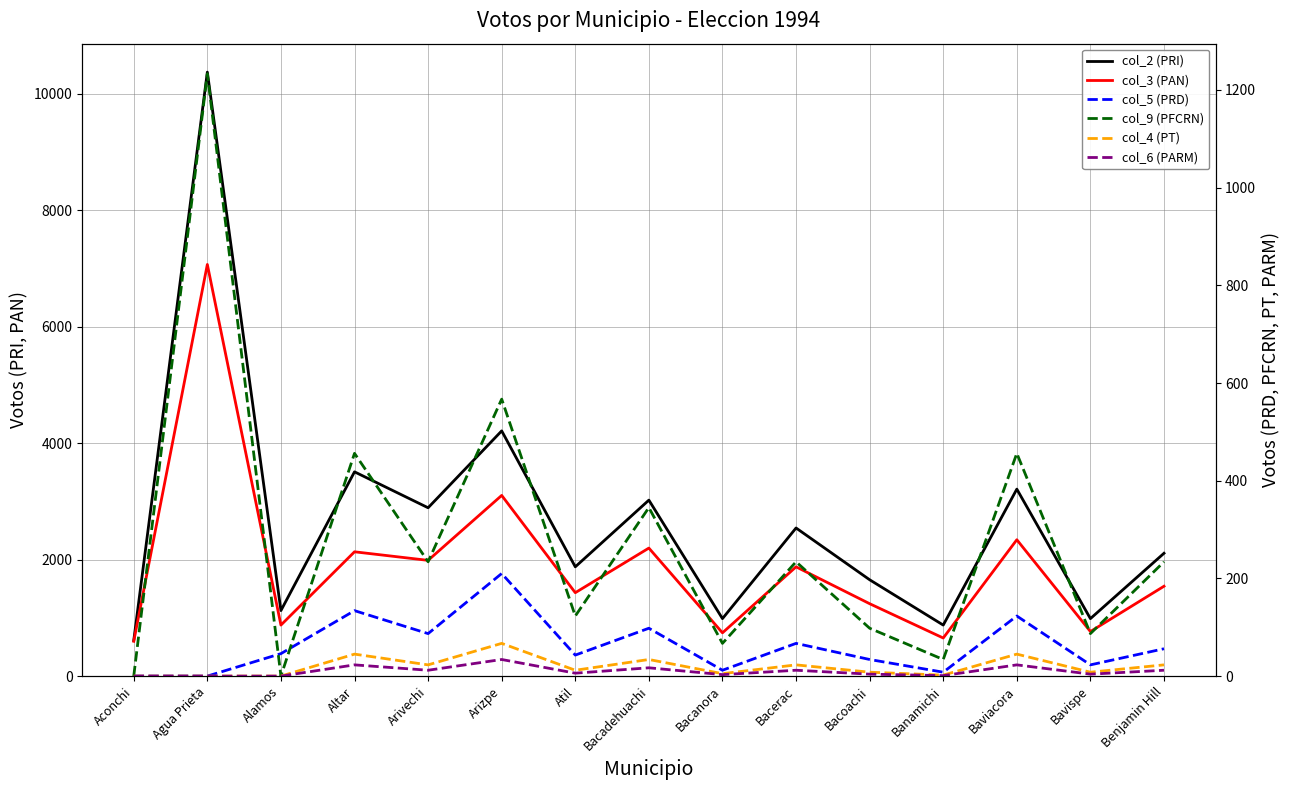

What is the difference between the second highest and second lowest values in the col_2 (PRI) series?

3334